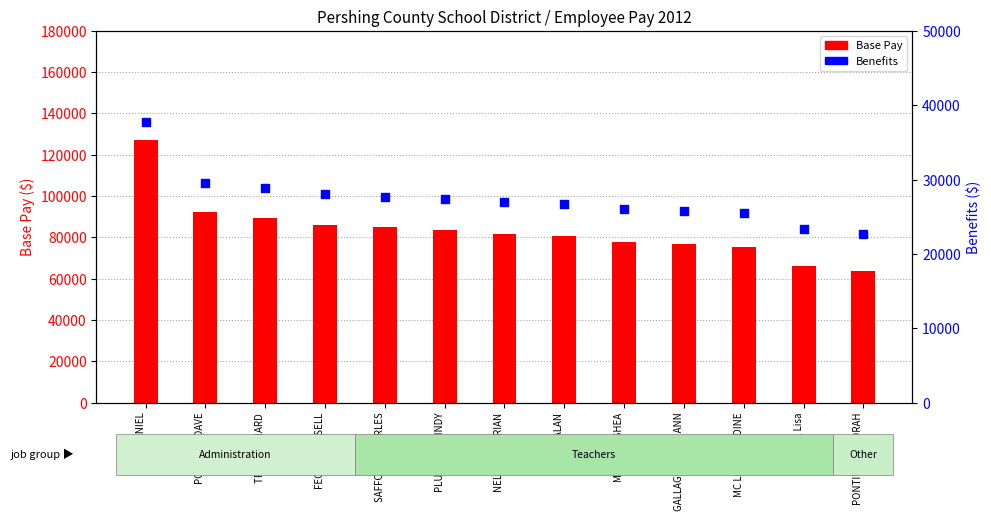

Which series reaches the minimum Y coordinate?

Benefits